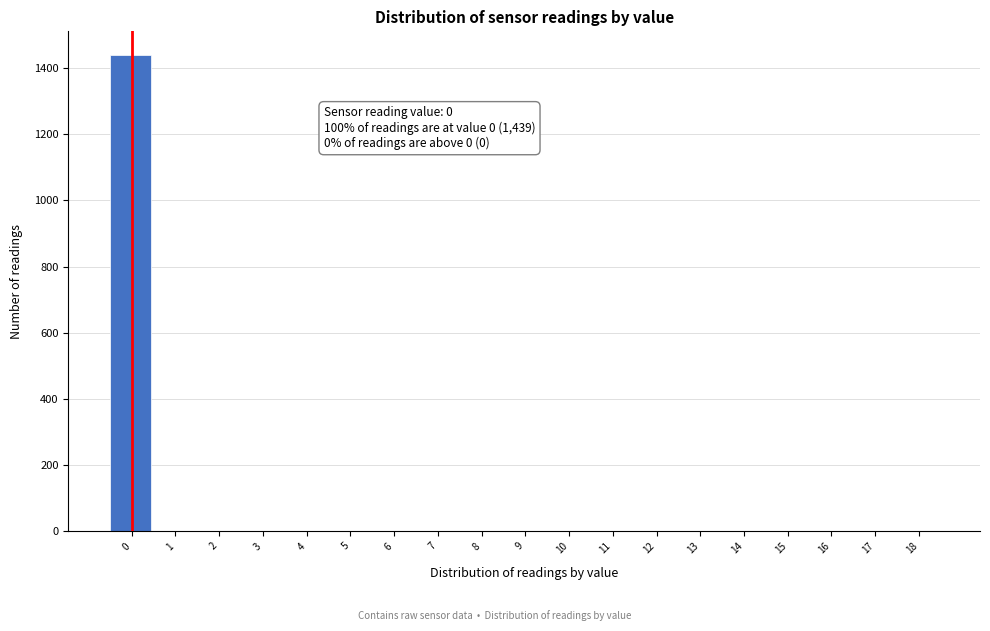

Reading right to left, extract all data points from this chart.

18=0	17=0	16=0	15=0	14=0	13=0	12=0	11=0	10=0	9=0	8=0	7=0	6=0	5=0	4=0	3=0	2=0	1=0	0=1439